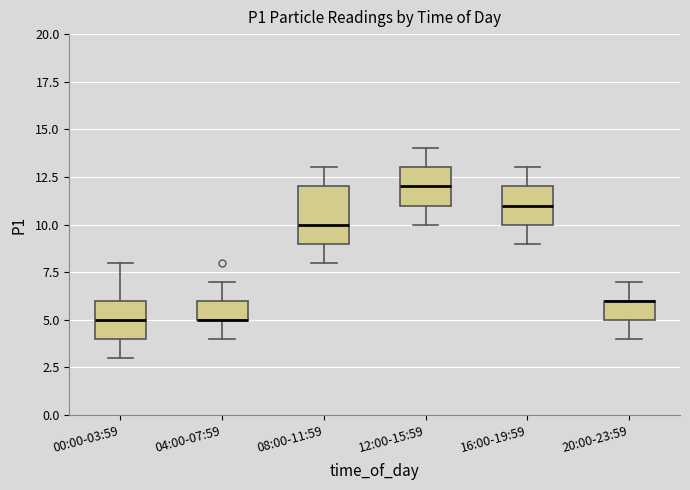

Where is the upper edge of the box for 20:00-23:59 on the y-axis? The values are not printed on the chart, so give them approximately, as read against the axis.

6